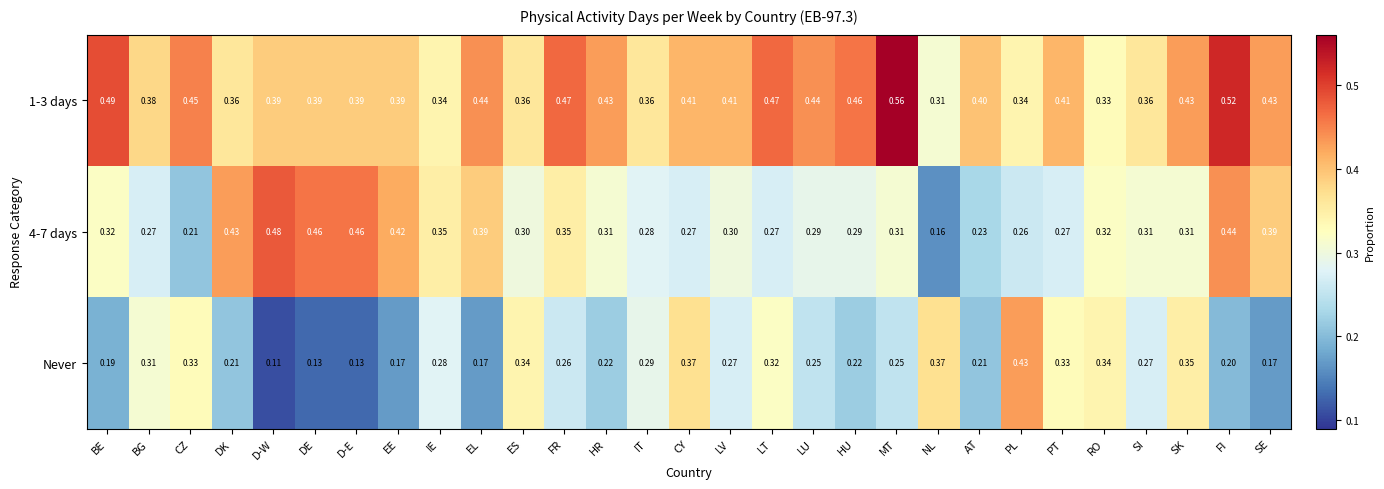

What is the total value across all series at IE?

1.0